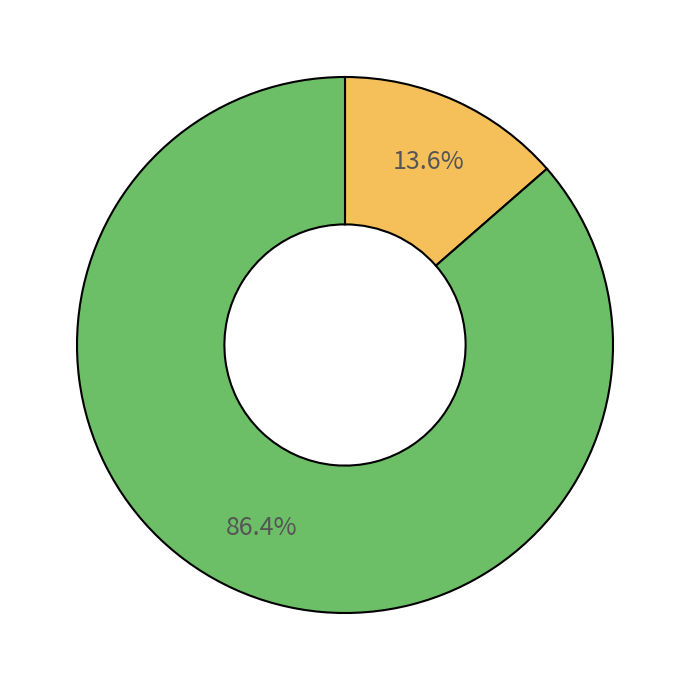

Count the number of slices in the pie.

2